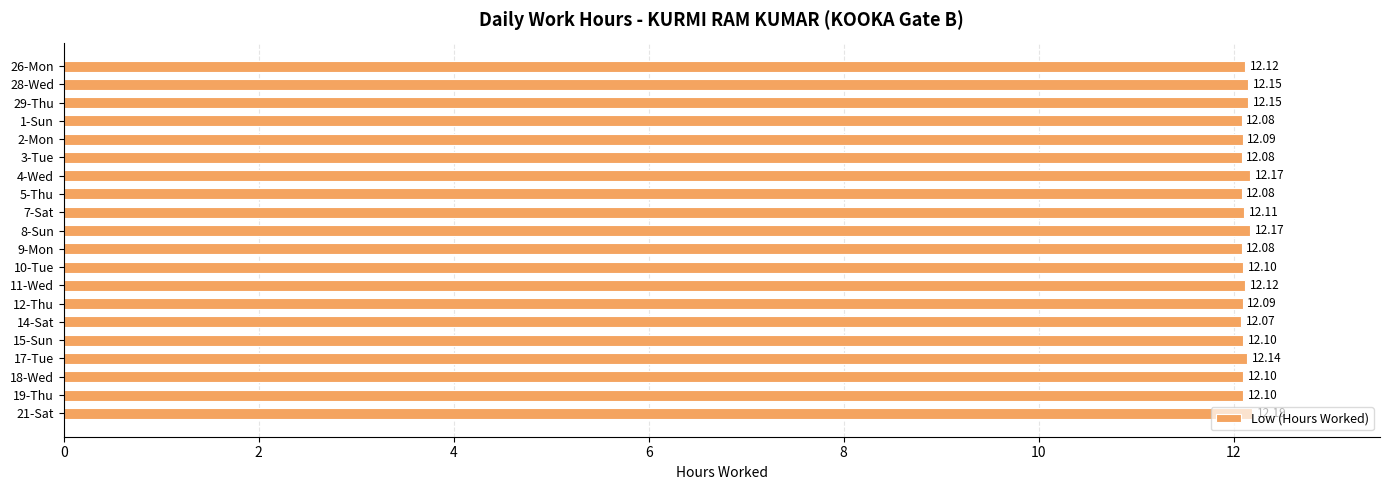

What is the sum of the values at 10-Tue and 9-Mon?

24.2